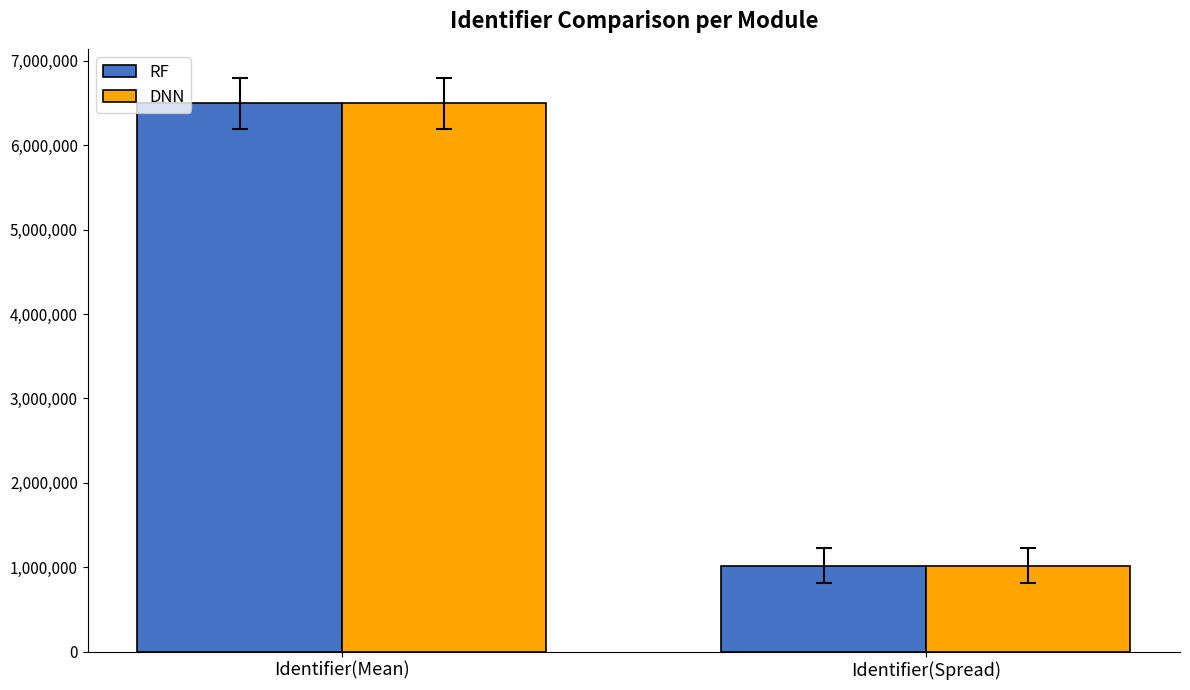

At which label does DNN first exceed 6495448?

Identifier(Mean)